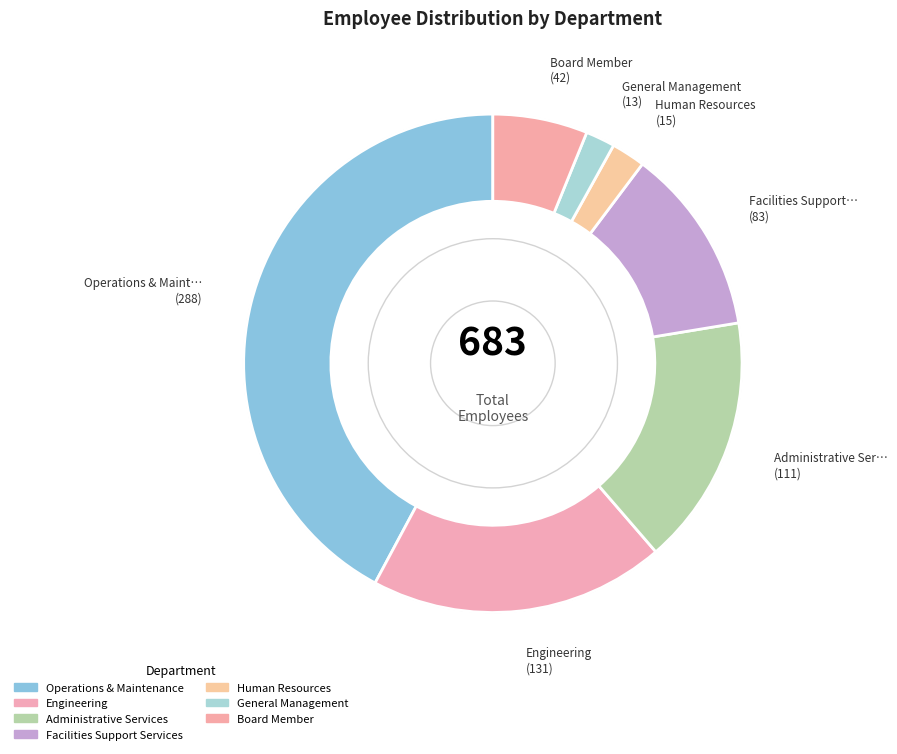

Which category has the biggest portion of the pie?

Operations & Maintenance